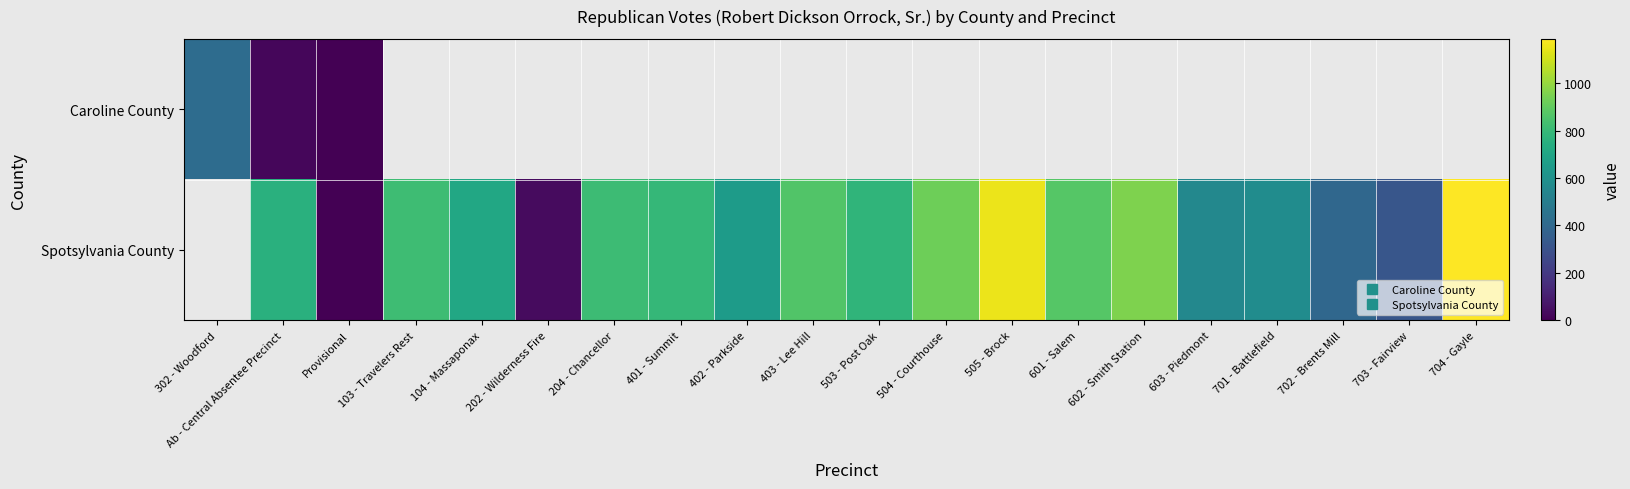

The Caroline County series shows 662.4 at 302 - Woodford. True or false?

False